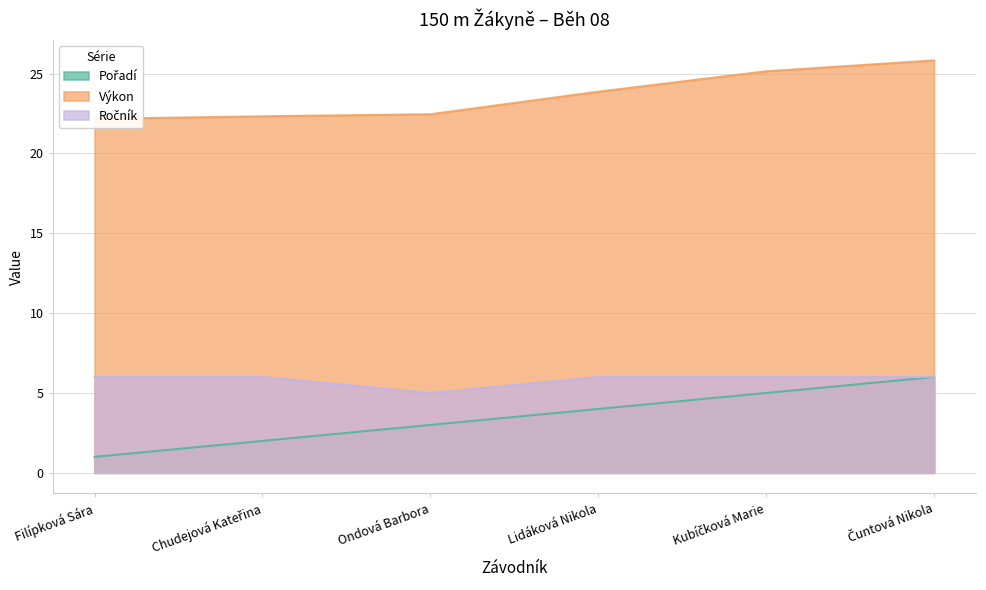

What are all the series names shown in the legend?

Pořadí, Výkon, Ročník